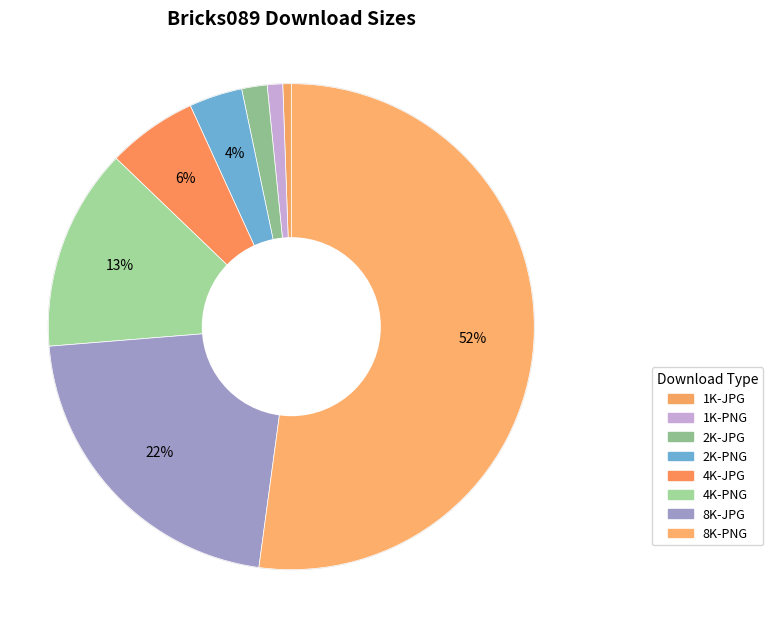

Count the number of slices in the pie.

8